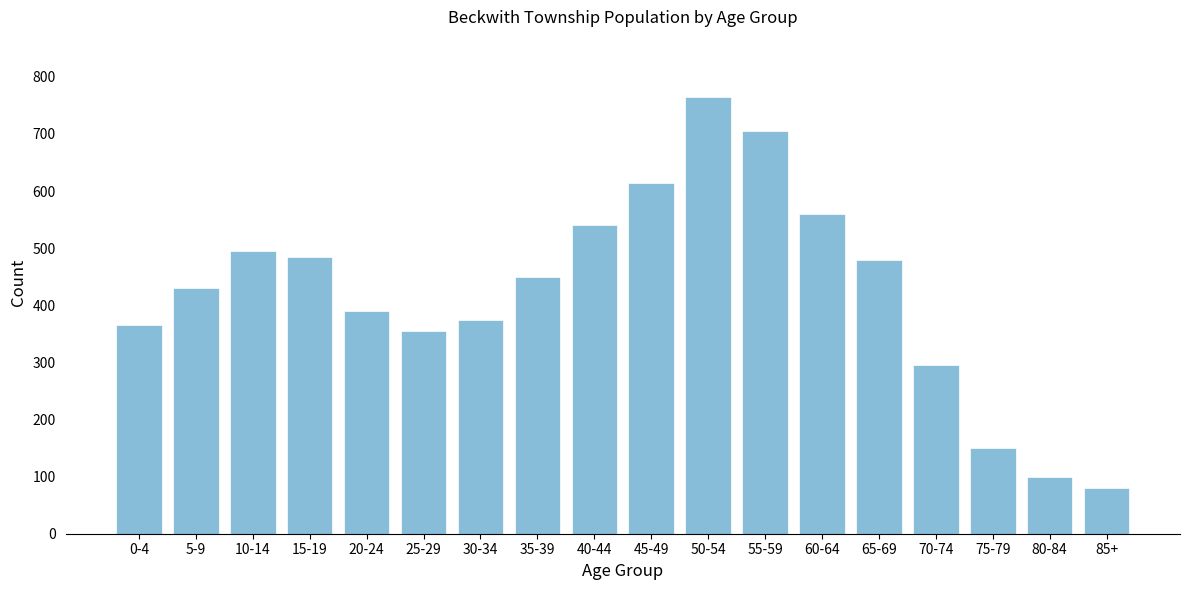

Reading right to left, transcribe all the data shown in this chart.

80	100	150	295	480	560	705	765	615	540	450	375	355	390	485	495	430	365